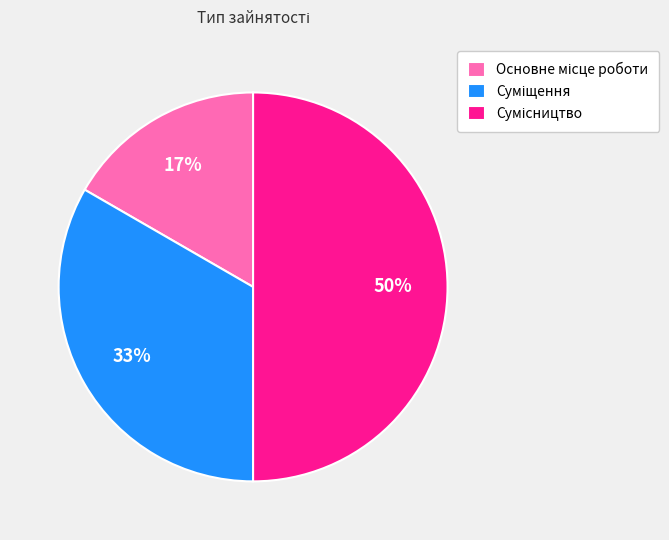

To the nearest percent, what is the difference between the largest and smallest slice percentages?

33%